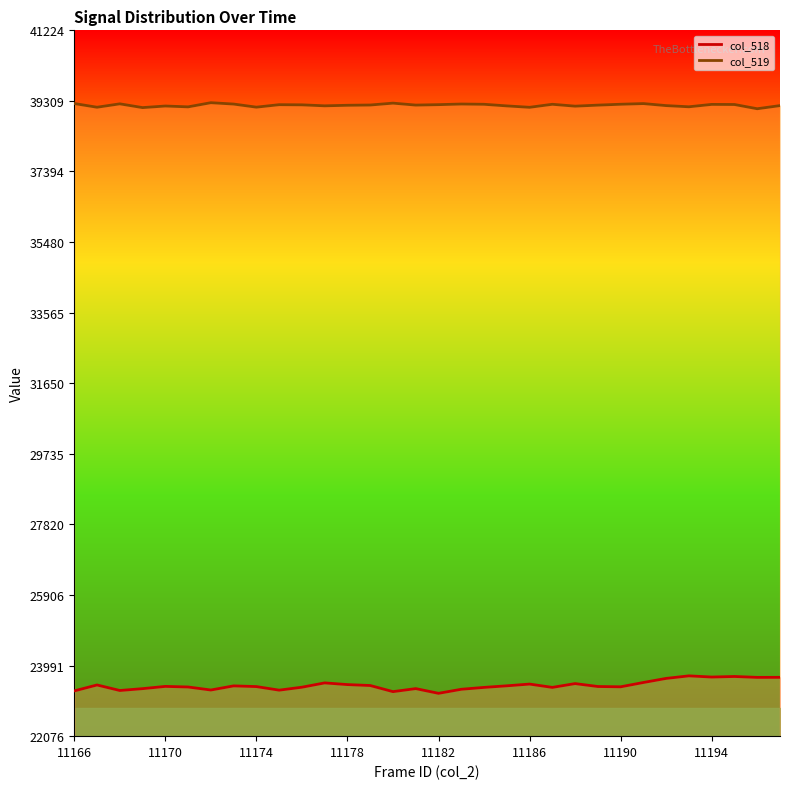

Reading left to right, extract all data points from this chart.

col_518: 23304	23465	23315	23365	23426	23410	23328	23440	23421	23324	23404	23521	23475	23450	23284	23366	23238	23348	23399	23442	23489	23399	23502	23423	23415	23532	23643	23712	23680	23695	23671	23672
col_519: 39238	39138	39230	39128	39171	39148	39261	39224	39140	39207	39203	39176	39191	39198	39249	39196	39208	39225	39218	39174	39136	39218	39167	39195	39219	39237	39182	39150	39215	39212	39097	39182